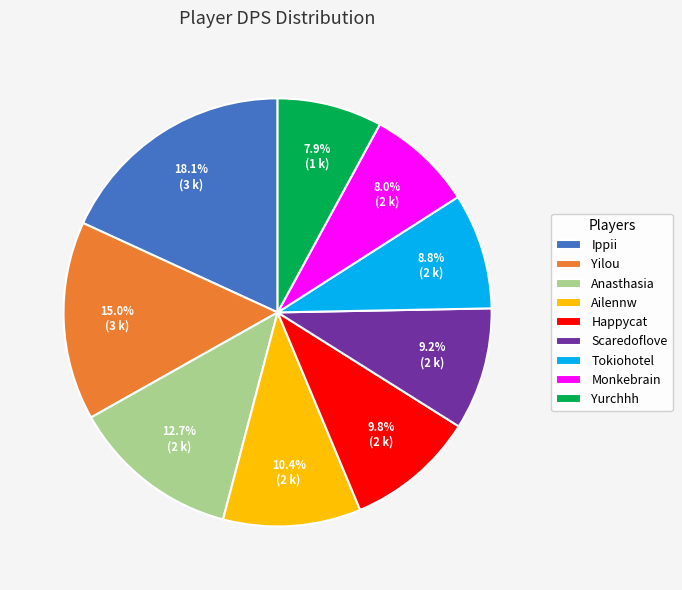

Does Yurchhh represent more than half of the total?

No